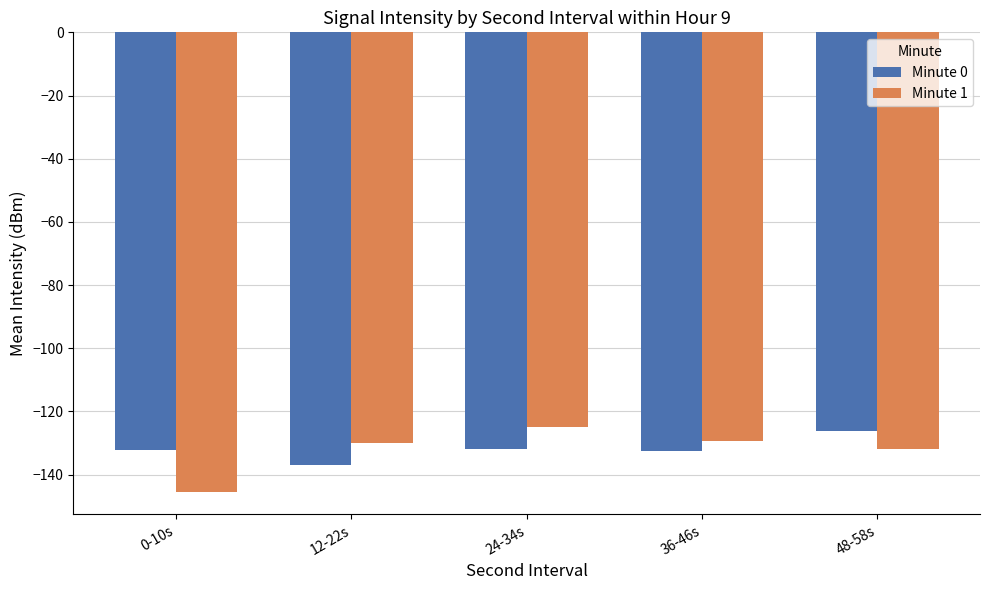

Is the value of Minute 0 at 36-46s greater than the value of Minute 1 at 36-46s?

No